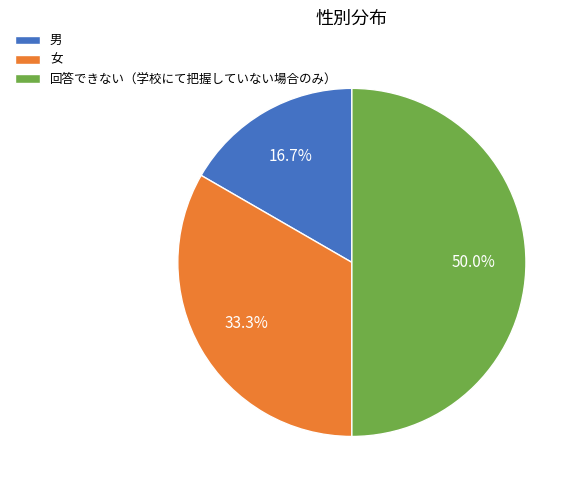

To the nearest percent, what is the average slice percentage?

33%